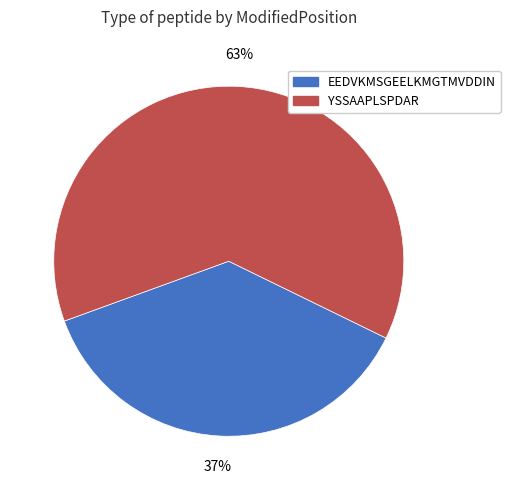

Is it true that EEDVKMSGEELKMGTMVDDIN is 37% of the pie?

True